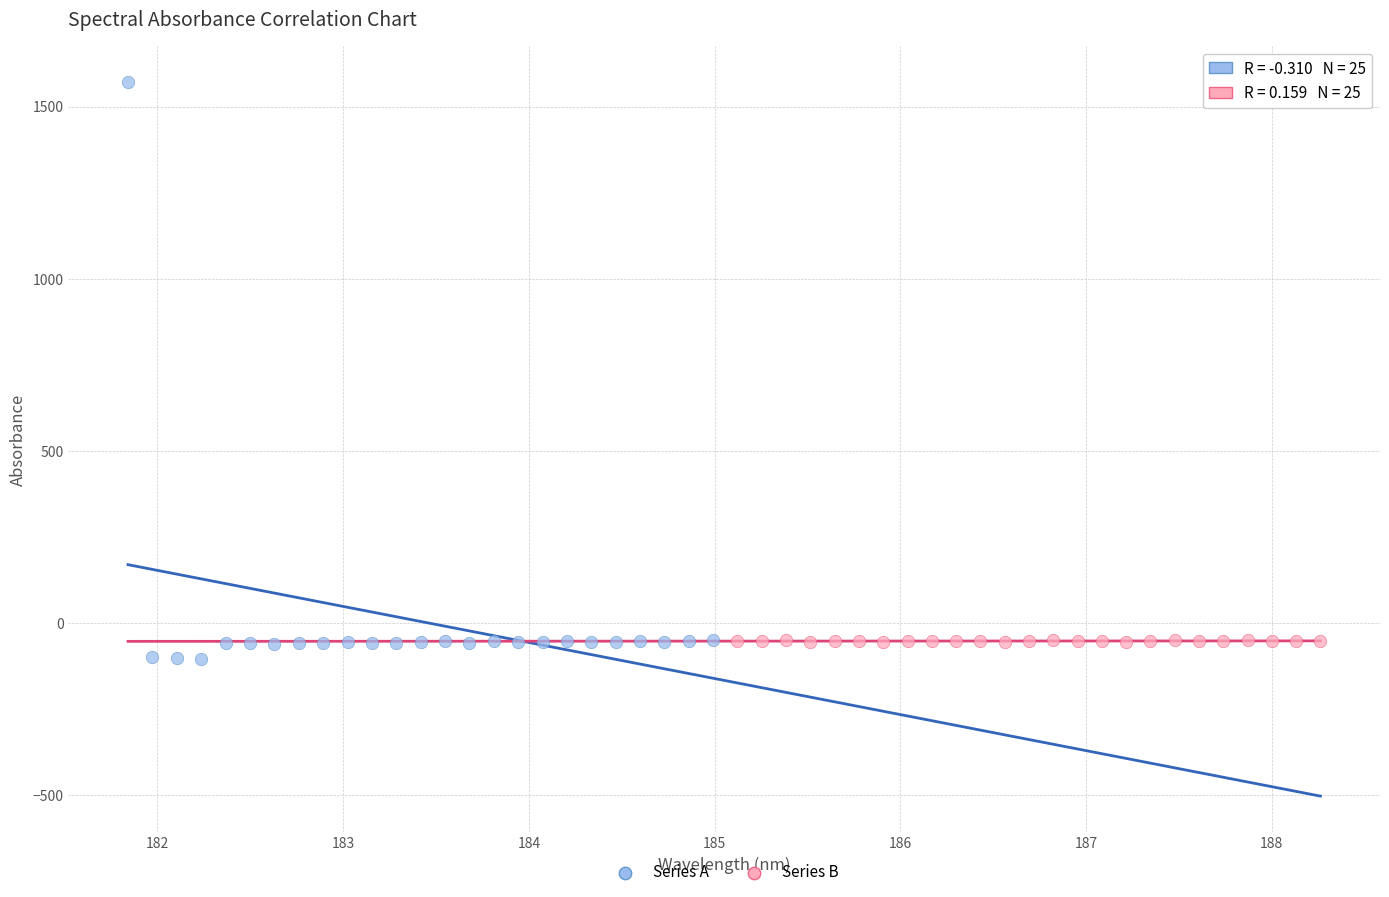

Which series has the largest Y range (max minus min)?

Series A